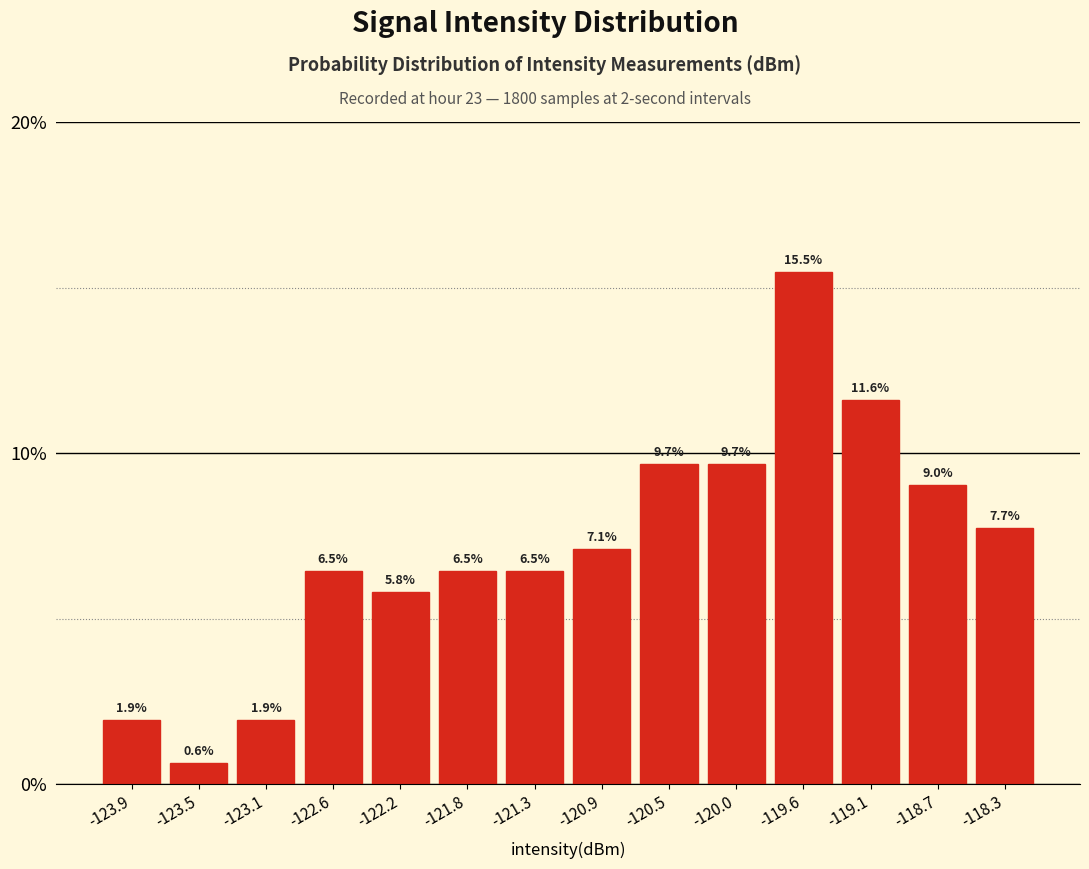

What is the height of the bar covering -119.80 to -119.35 on the x-axis? The bar edges are not printed on the chart, so give them approximately, as read against the axis.

15.5